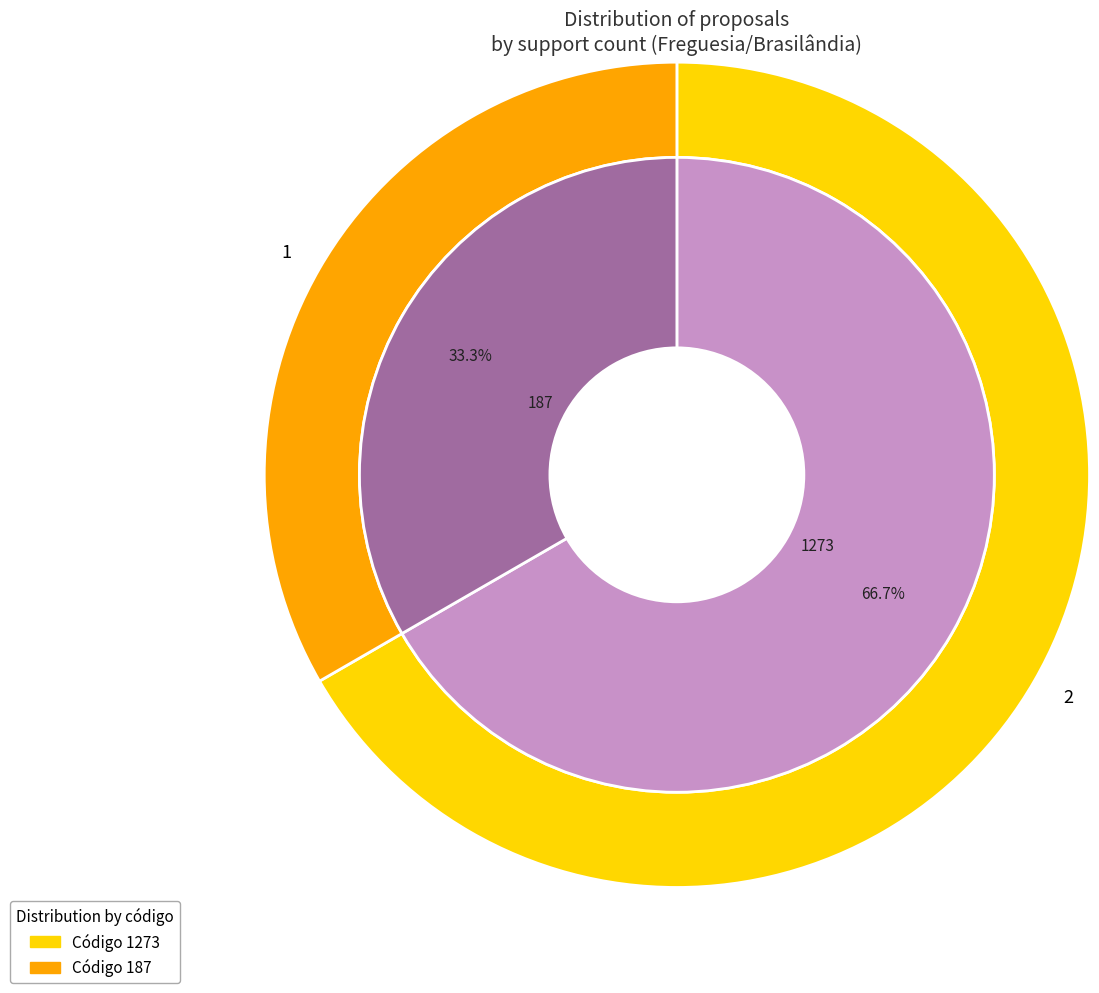

Is it true that 1273 is 67% of the pie?

True